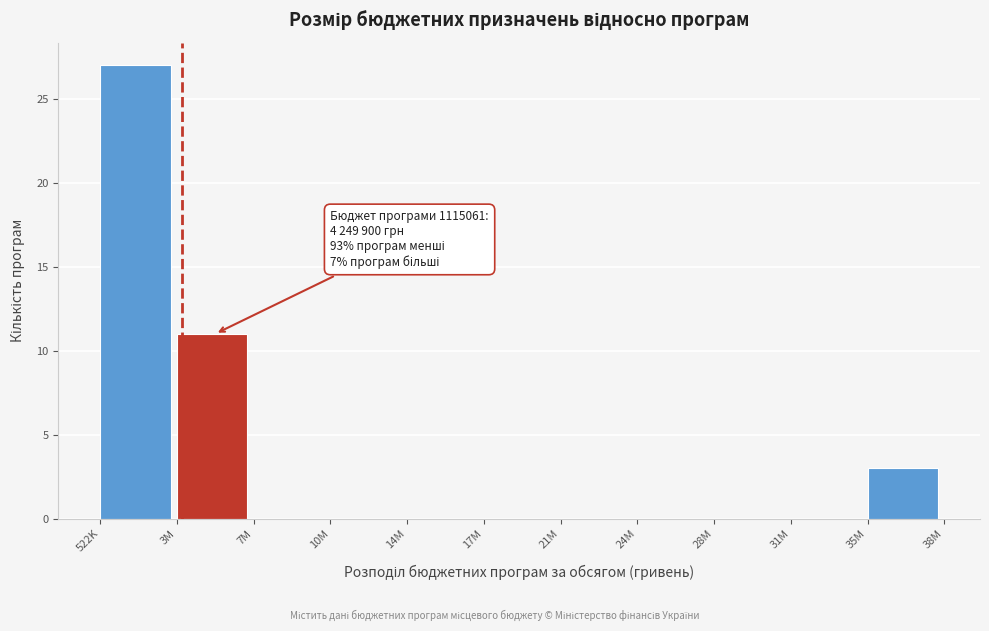

Reading left to right, what are all the values shown in this chart?

522K=27	3M=11	7M=0	10M=0	14M=0	17M=0	21M=0	24M=0	28M=0	31M=0	35M=3